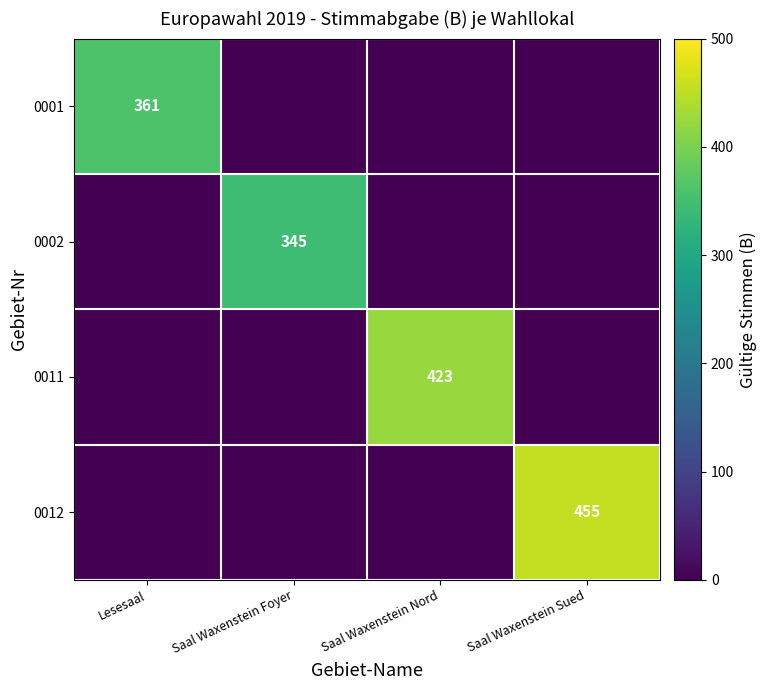

At how many categories does at least one series exceed 211?

4